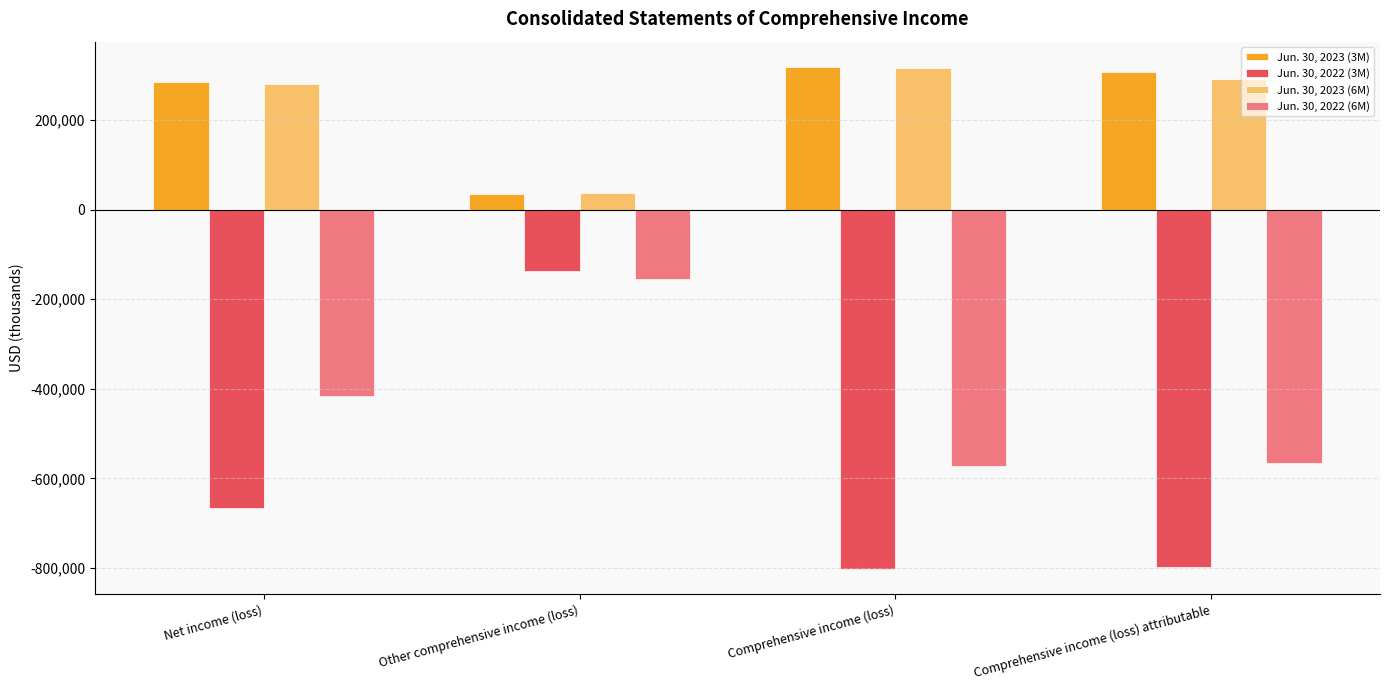

Is the value of Jun. 30, 2023 (6M) at Net income (loss) greater than the value of Jun. 30, 2022 (3M) at Comprehensive income (loss)?

Yes